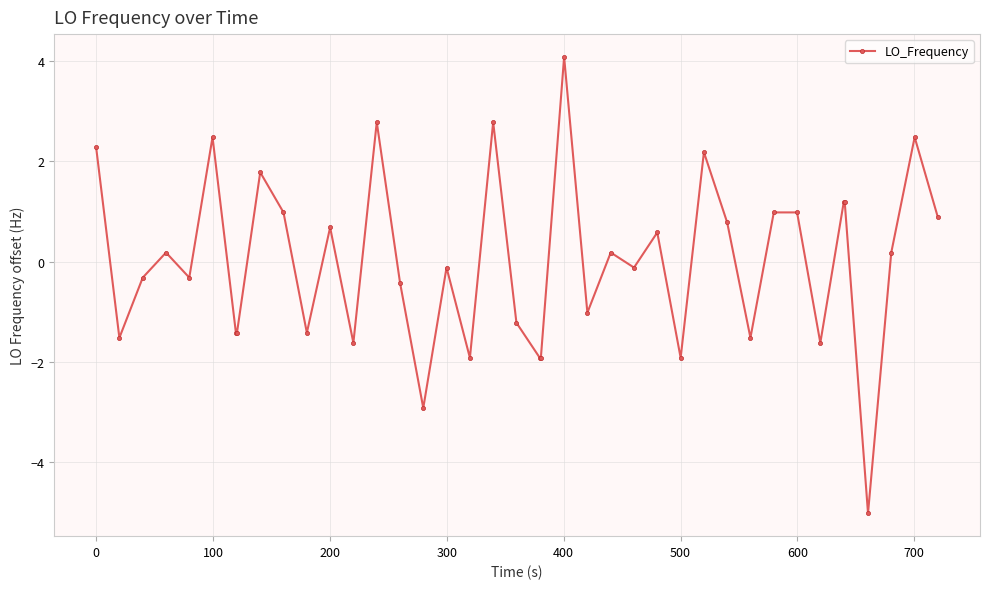

What is the difference between the maximum and minimum values?

9.1